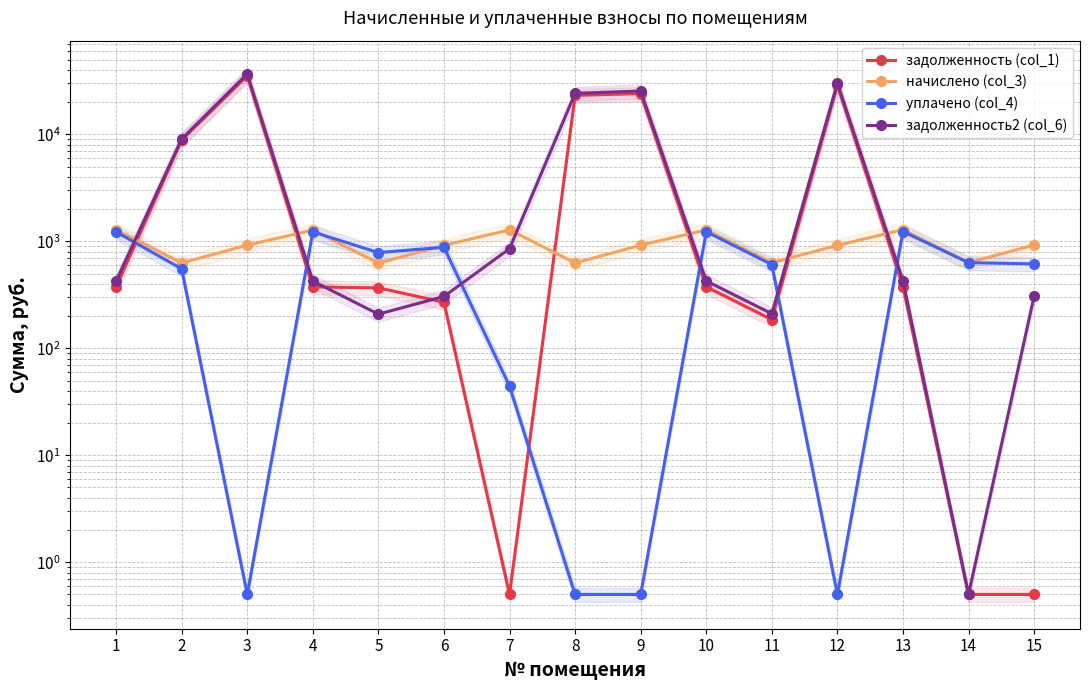

At which category does задолженность (col_1) reach its first local peak?

3